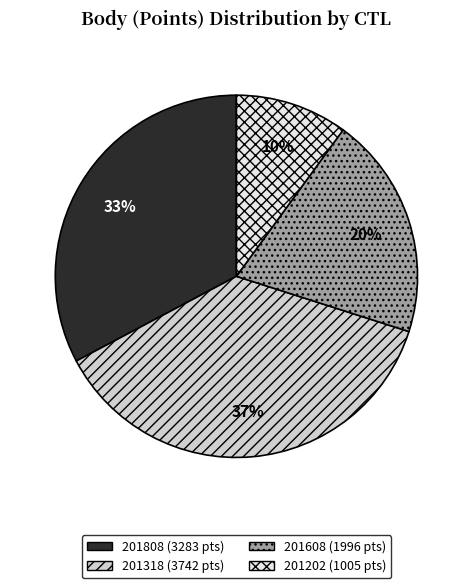

Is it true that 201318 is 37% of the pie?

True